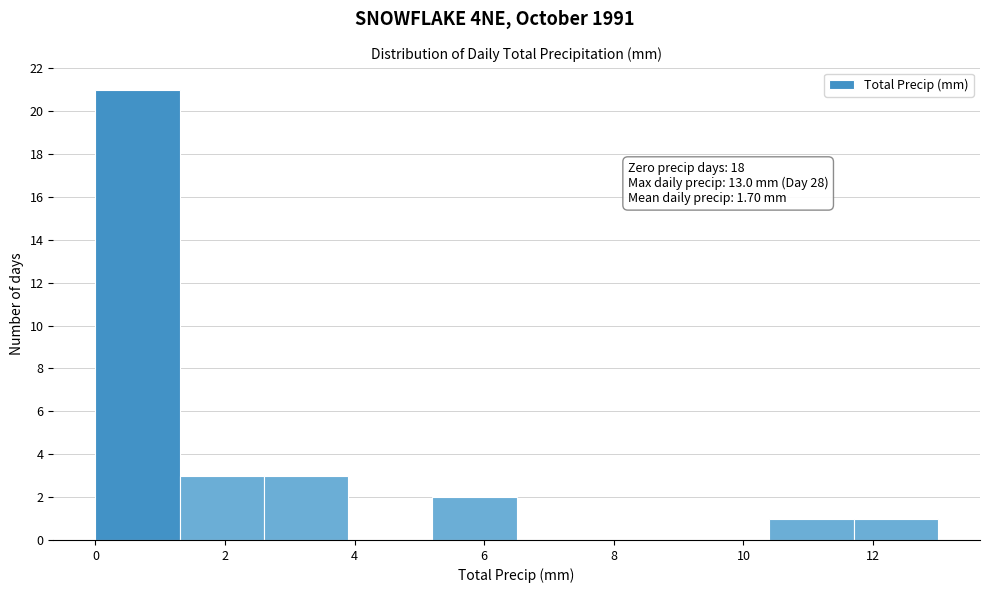

Which range on the x-axis has the tallest bar?

0.0 to 1.3